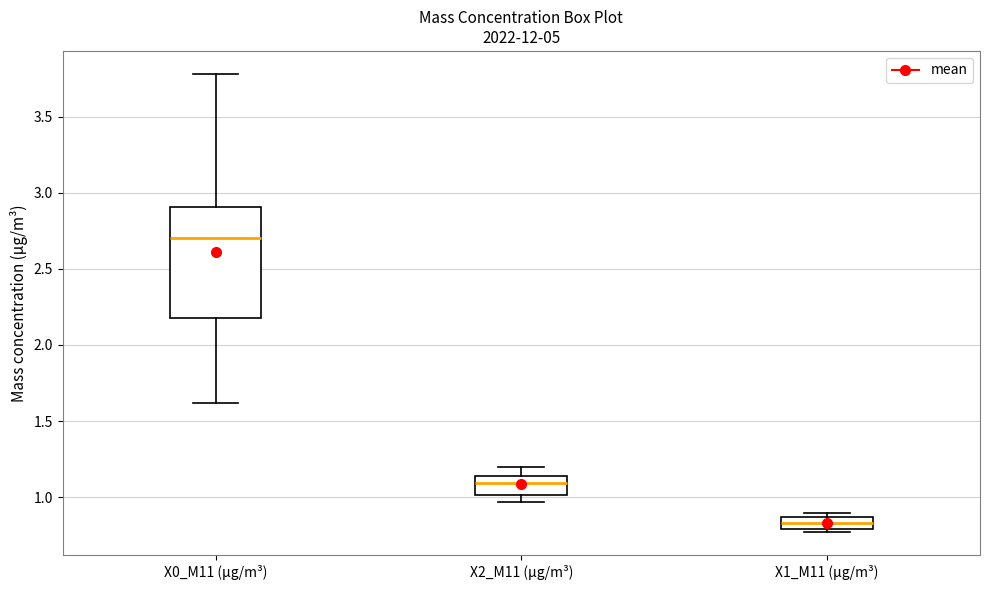

Comparing the boxes themselves (not the whiskers), which one is the tallest?

X0_M11 (μg/m³)